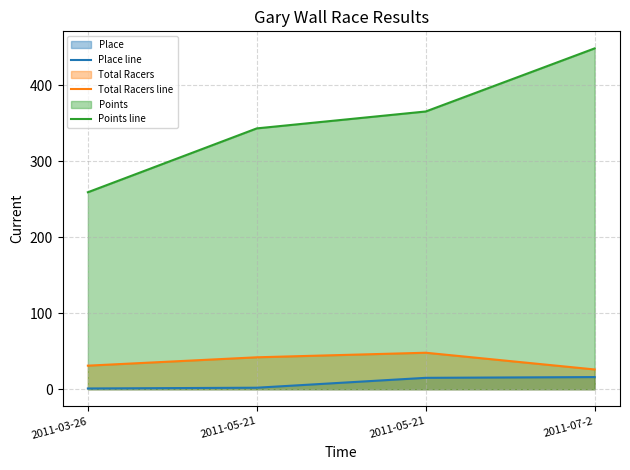

Does the chart have visible grid lines?

Yes